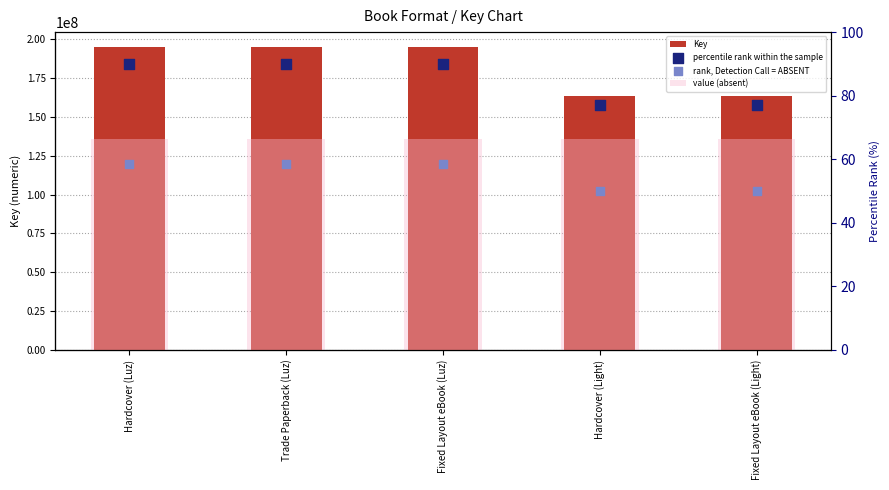

Is the value of Key at Fixed Layout eBook (Light) greater than the value of value (absent) at Trade Paperback (Luz)?

No